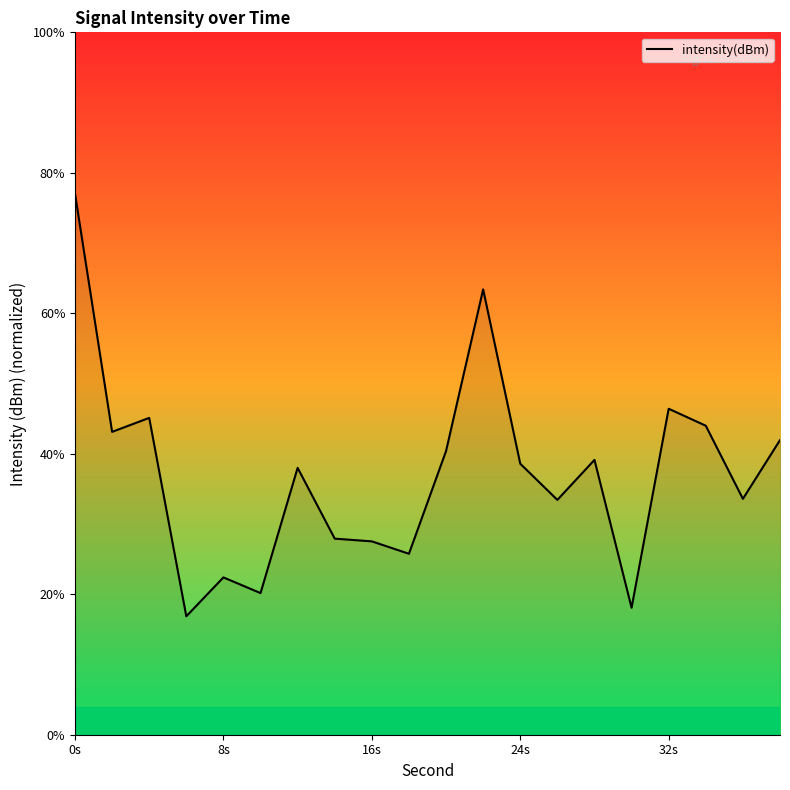

How many lines are shown in the chart?

1